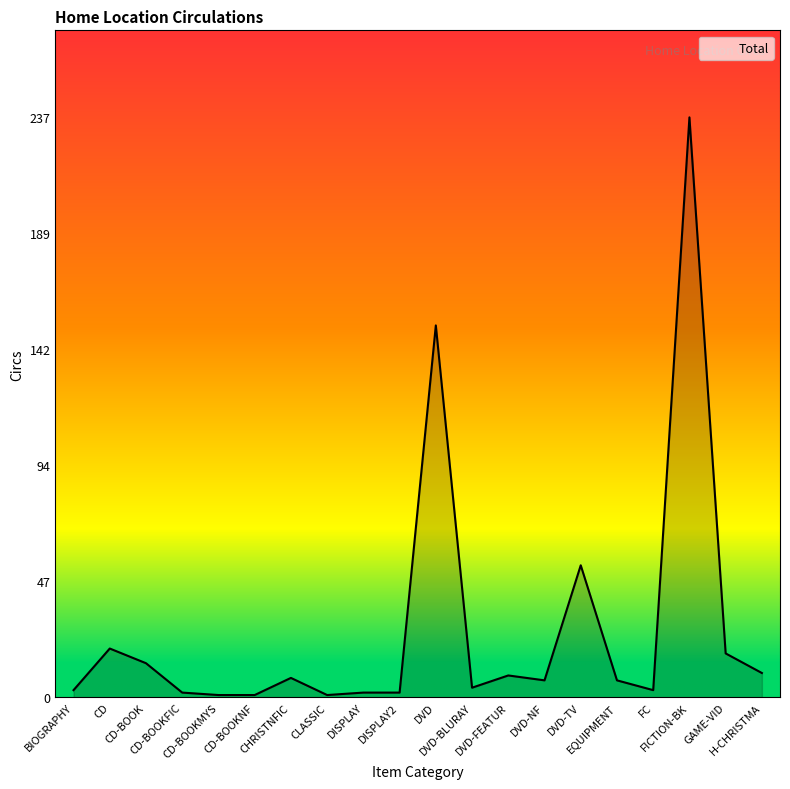

What is the greatest value displayed?

237